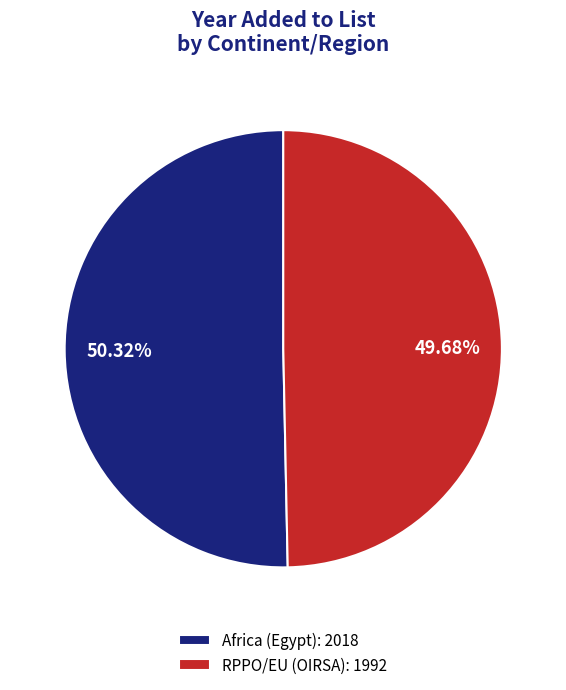

True or false: Africa (Egypt) accounts for 50% of the total.

True